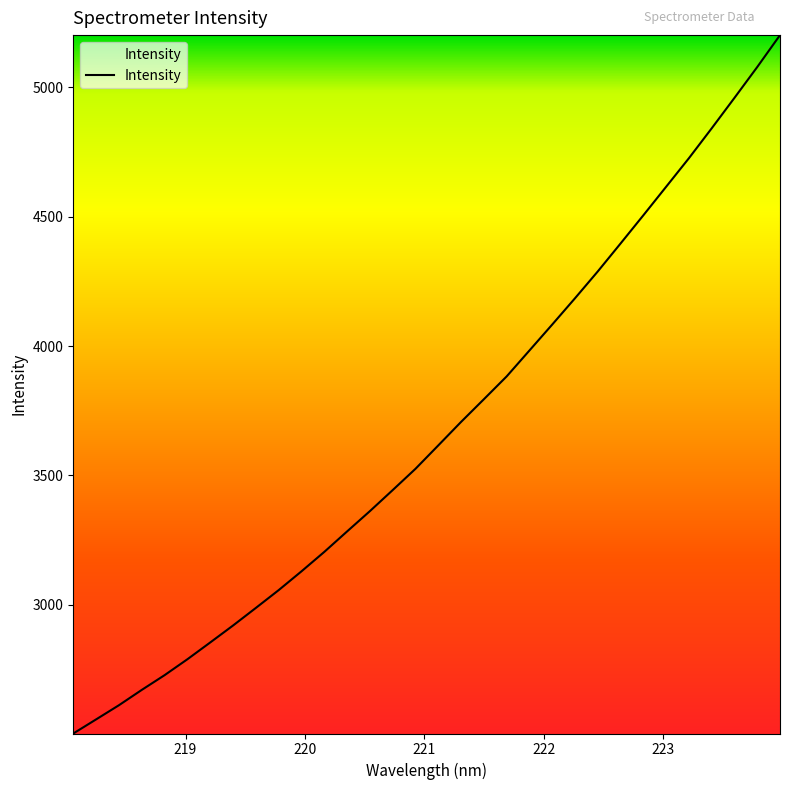

Count the number of categories in the chart.

32